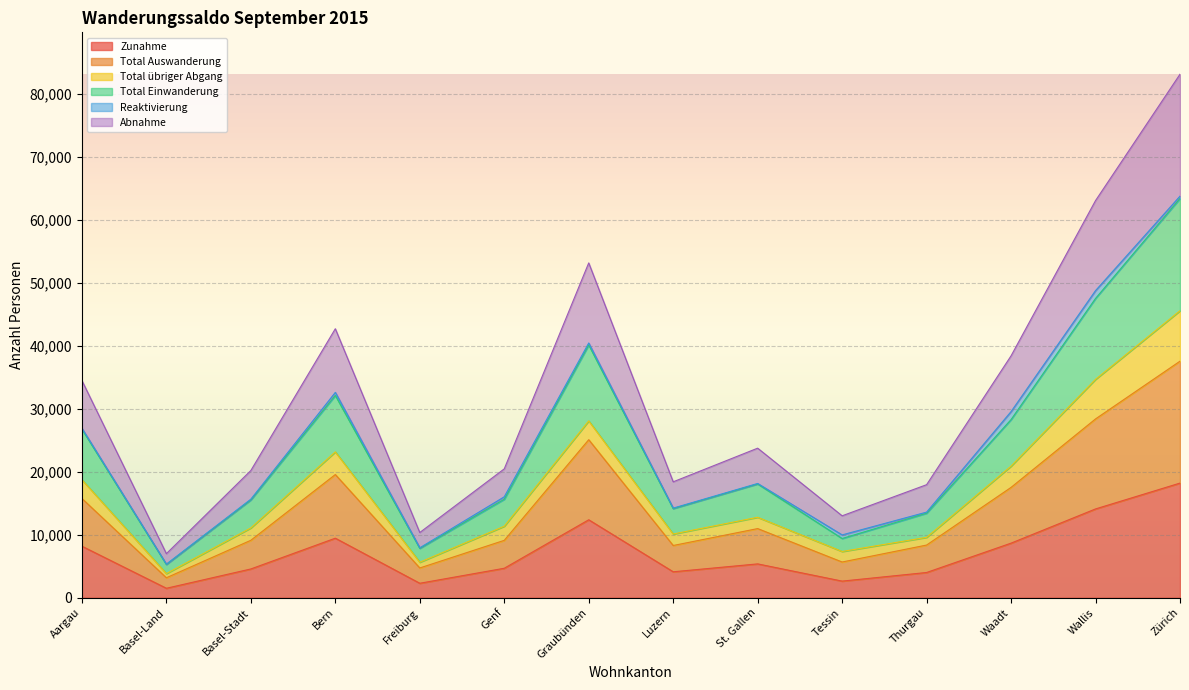

Does the chart display data point markers on the line(s)?

No